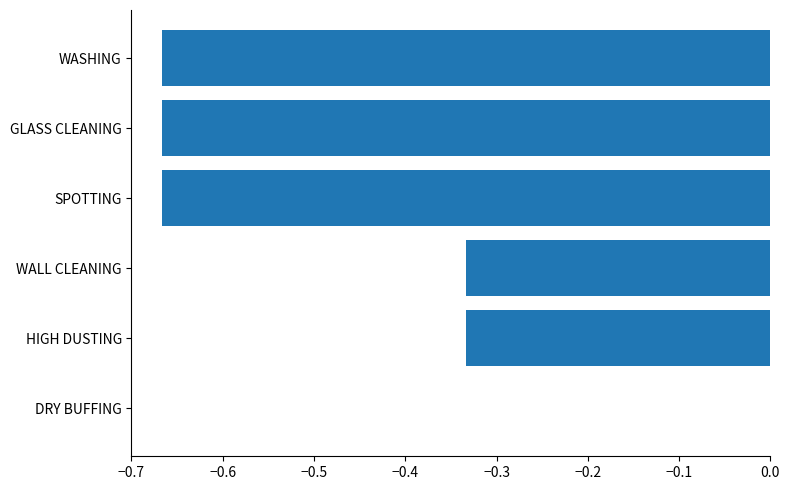

Are the bars horizontal?

Yes